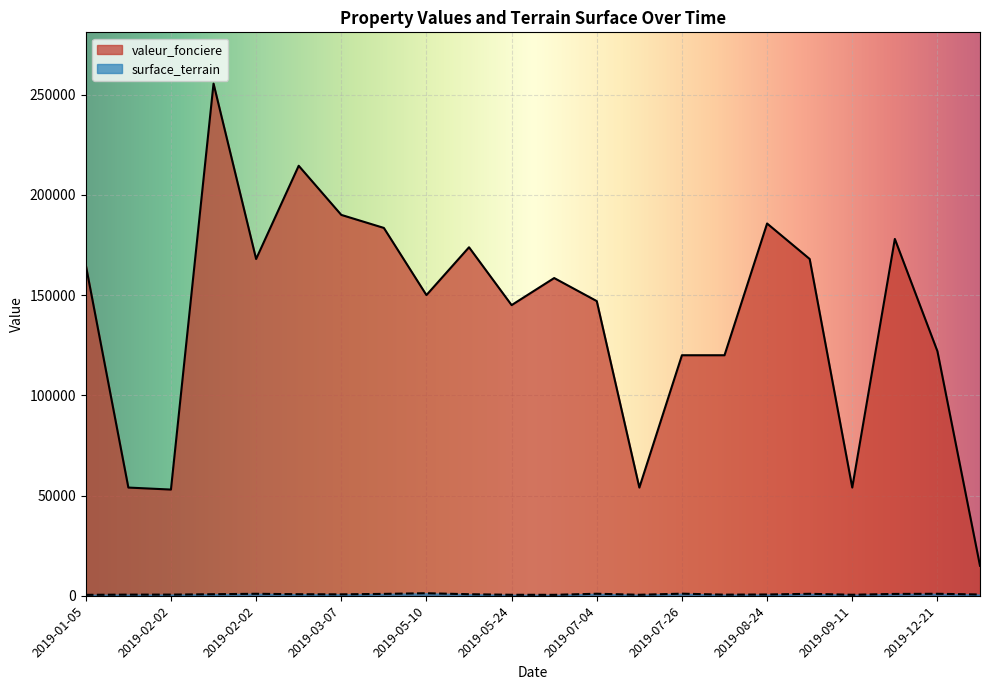

Which series changed the most between 2019-07-05 and 2019-07-16?

valeur_fonciere